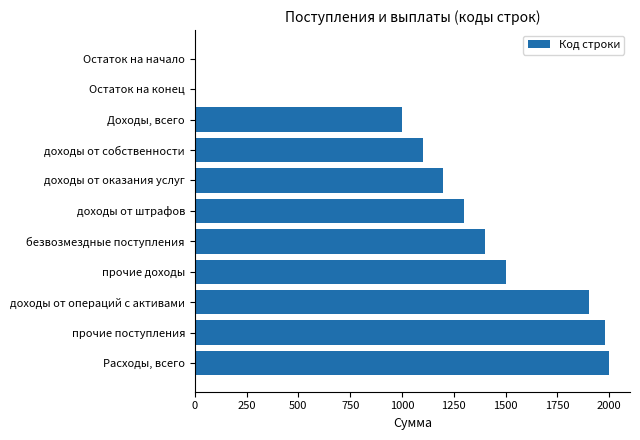

How many categories are shown in the chart?

11